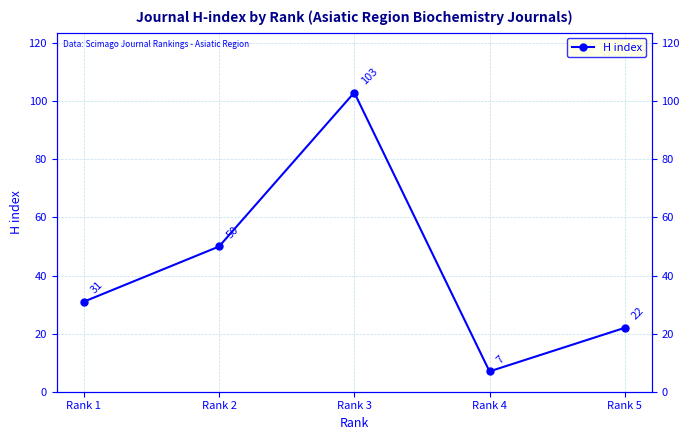

How many data points are less than 31?

2